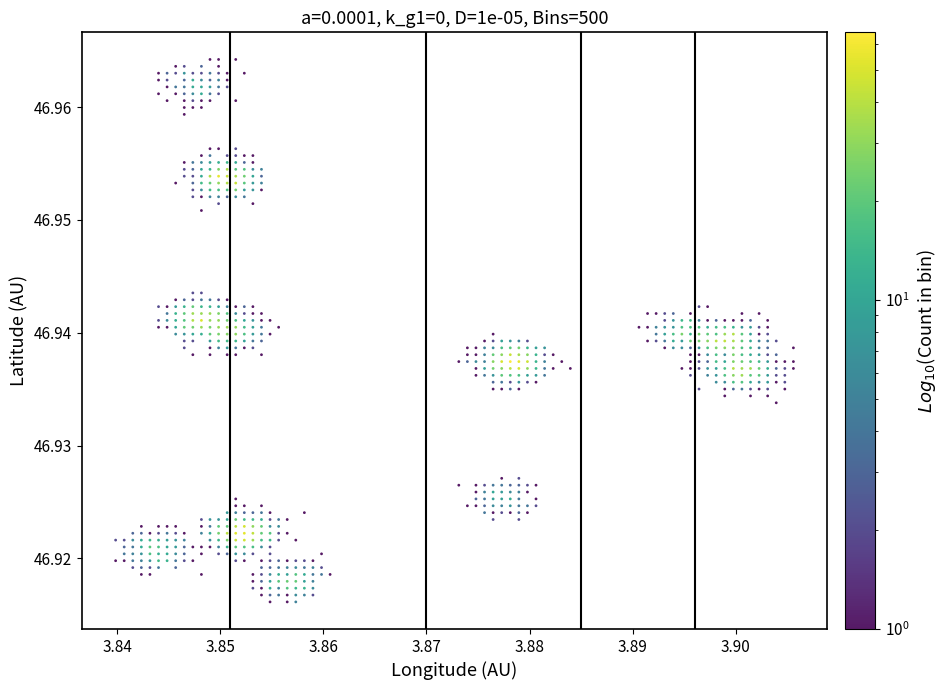

How many data points are displayed?

652